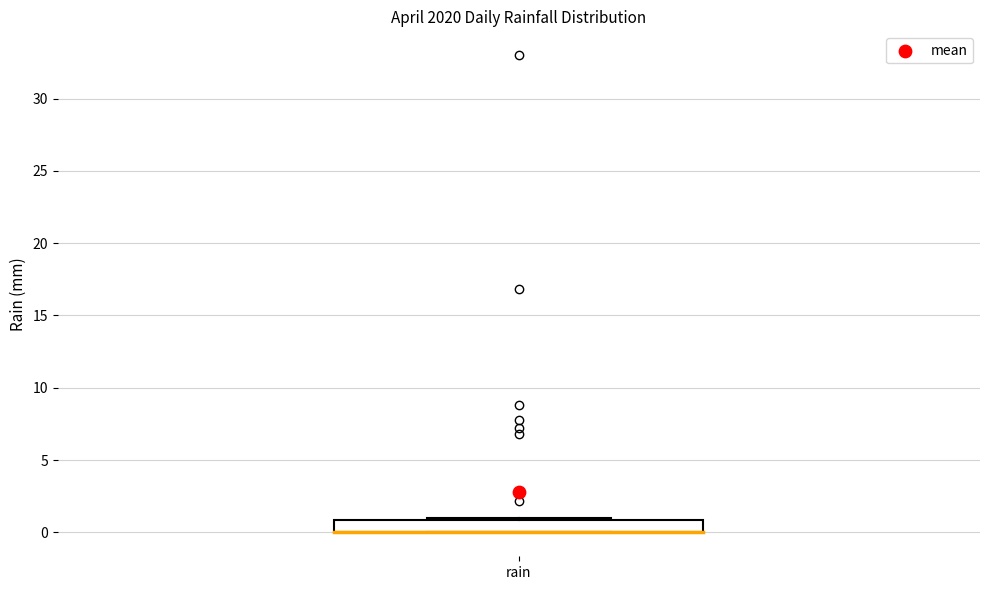

Transcribe this box plot: give where the median line is, the range the box spans, and where the two whiskers end, as read against the y-axis. The values are not printed on the chart, so give them approximately, as read against the axis.

median 0 (drawn on the box's lower edge), box 0 to 1, whiskers 0 to 1 (just above the box's upper edge)